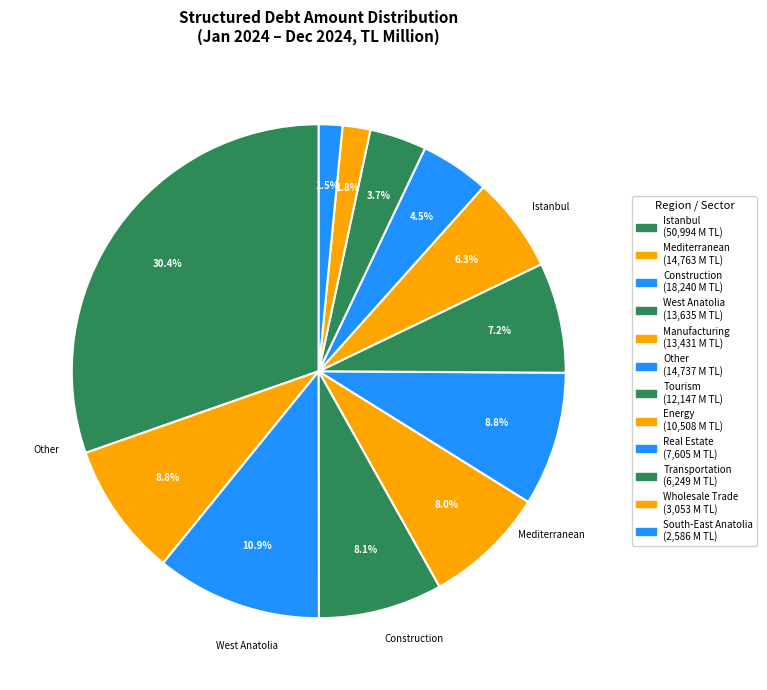

How many slices are in this pie chart?

12